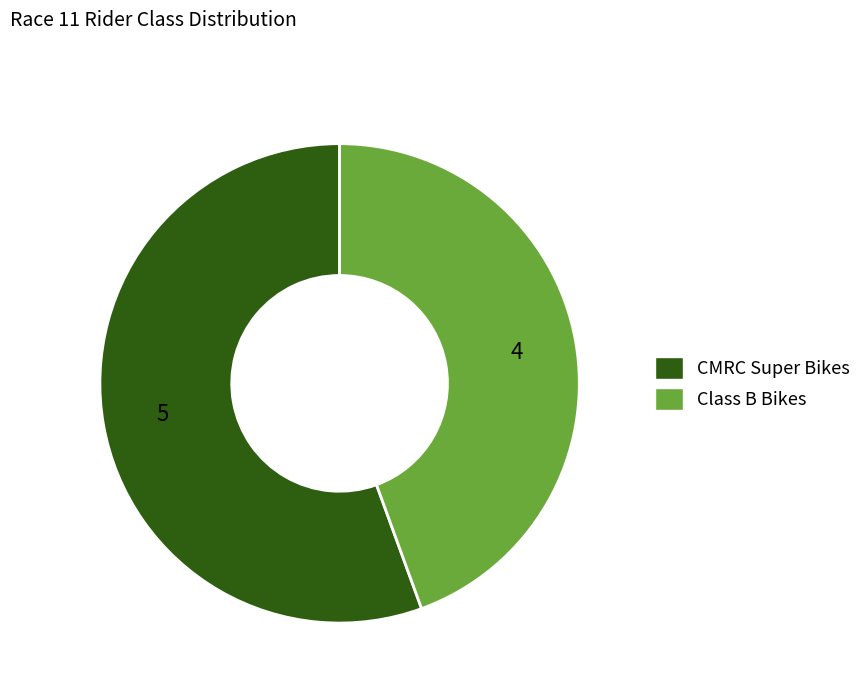

Does any single category account for the majority?

Yes